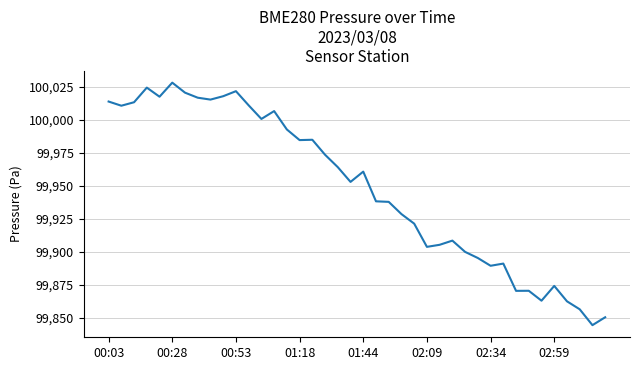

What is the maximum value shown in the chart?

100028.0